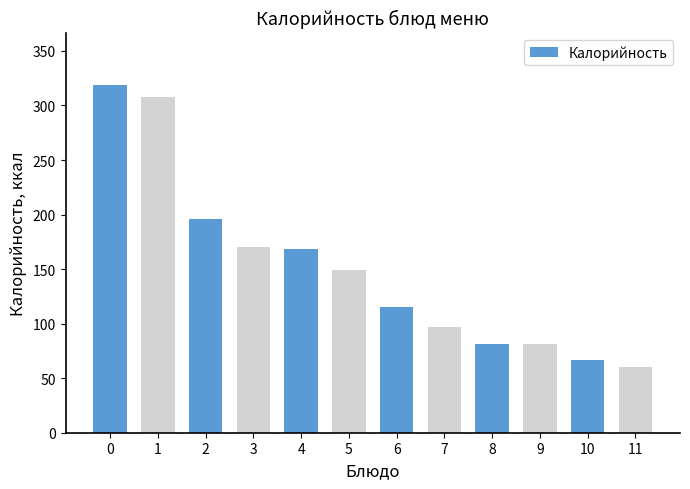

How many bars are there in total?

12